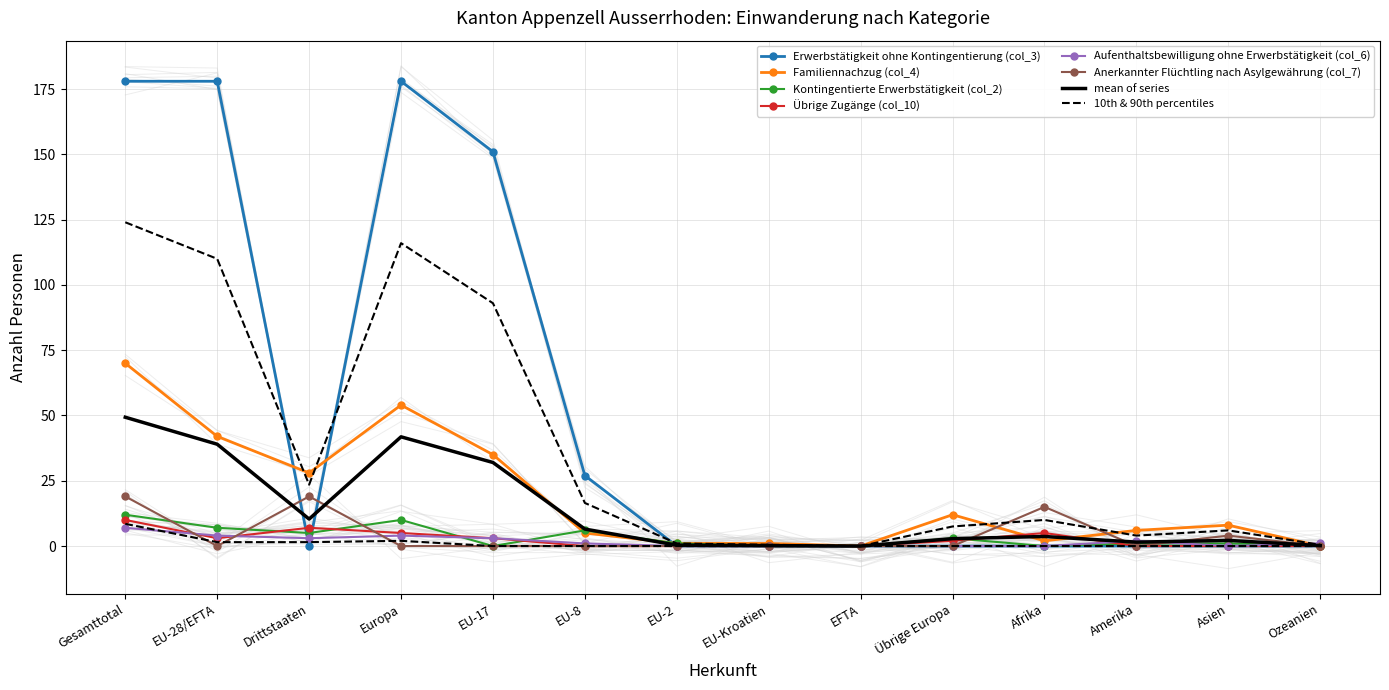

Count the number of data series in this chart.

6